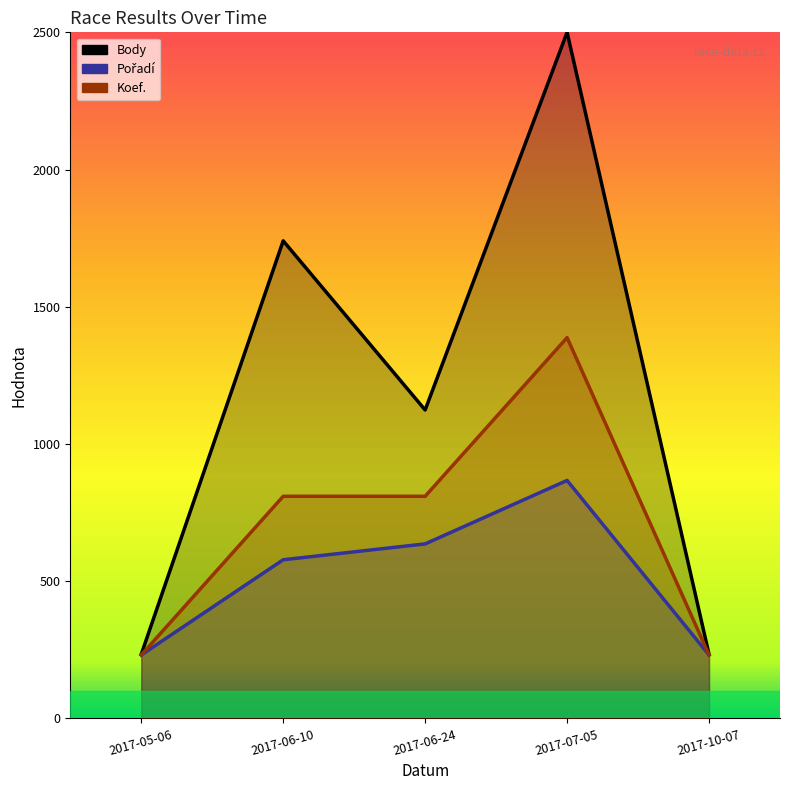

Is the value of Body at 2017-10-07 greater than the value of Pořadí at 2017-05-06?

Yes